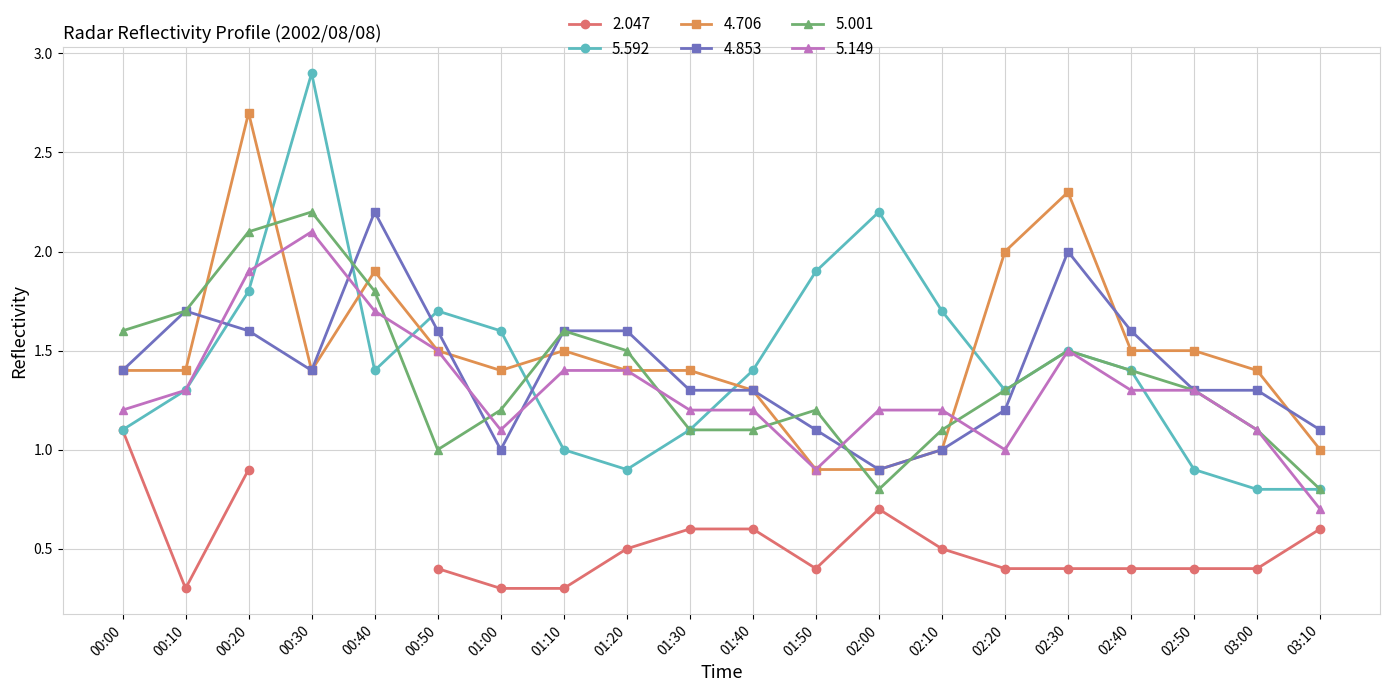

What is the difference between the maximum and minimum values in the 5.001 series?

1.4